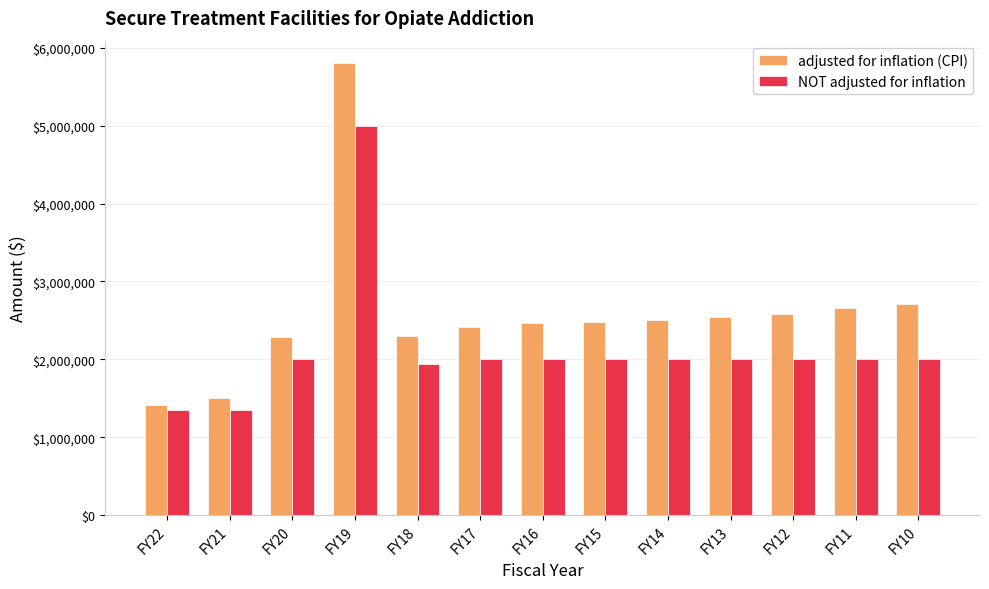

Rank the series by their average value, from highest to lowest.

adjusted for inflation (CPI), NOT adjusted for inflation